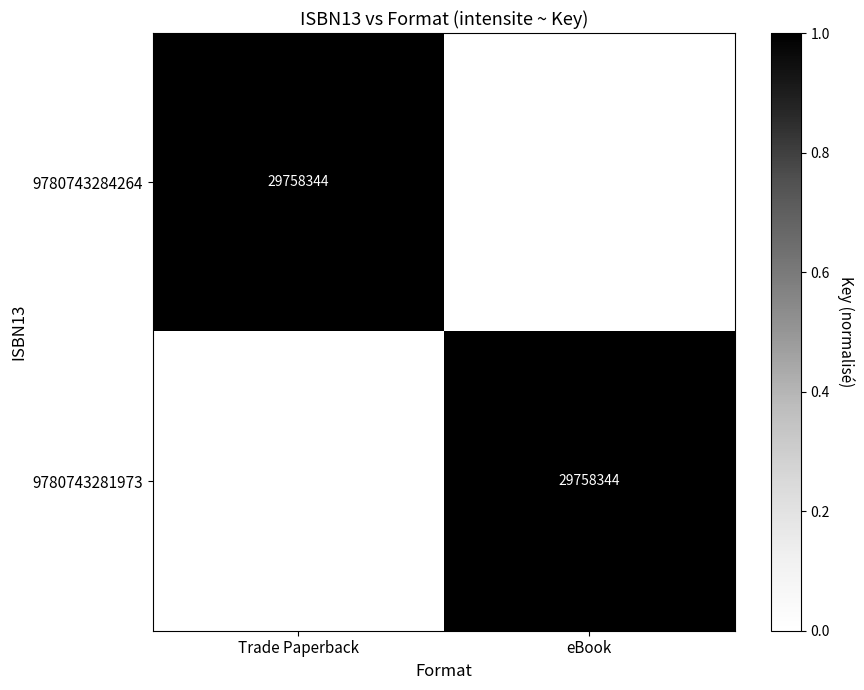

Is it true that 9780743284264 equals 29758344 at Trade Paperback?

True